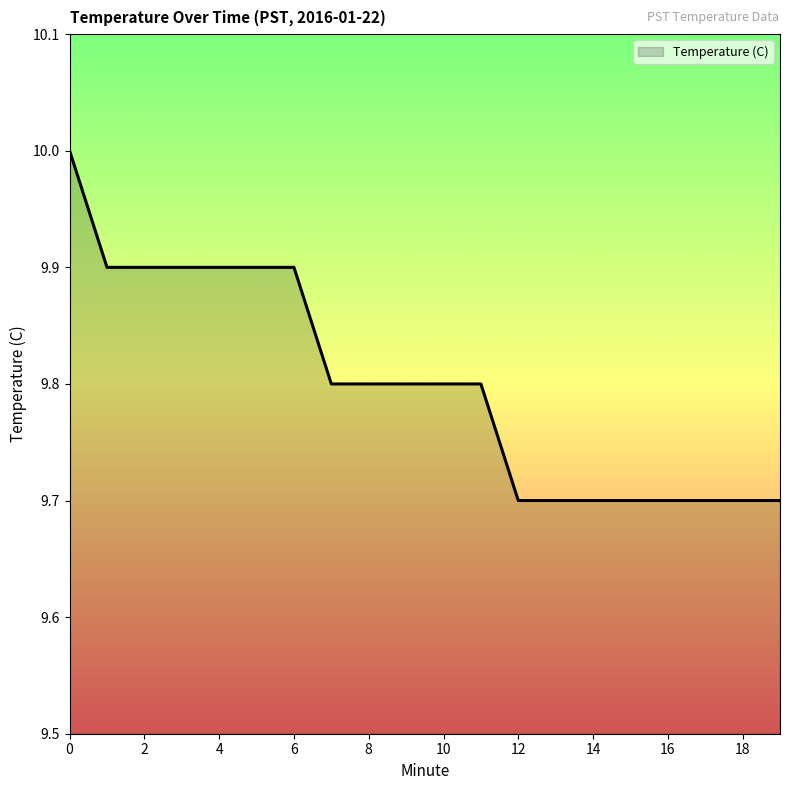

What is the smallest value displayed?

9.7